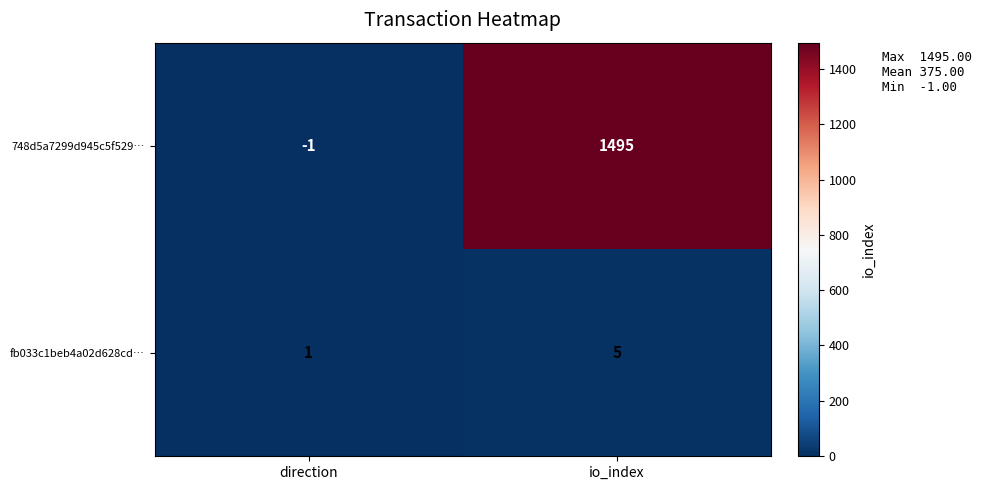

At how many categories does at least one series exceed 591?

1